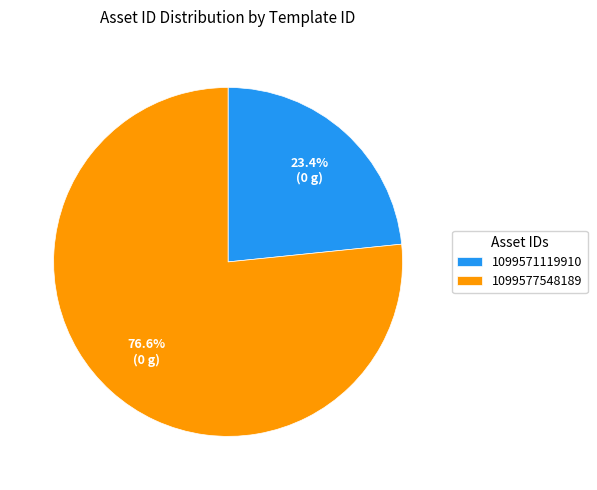

To the nearest percent, what percentage of the pie is 1099577548189?

77%